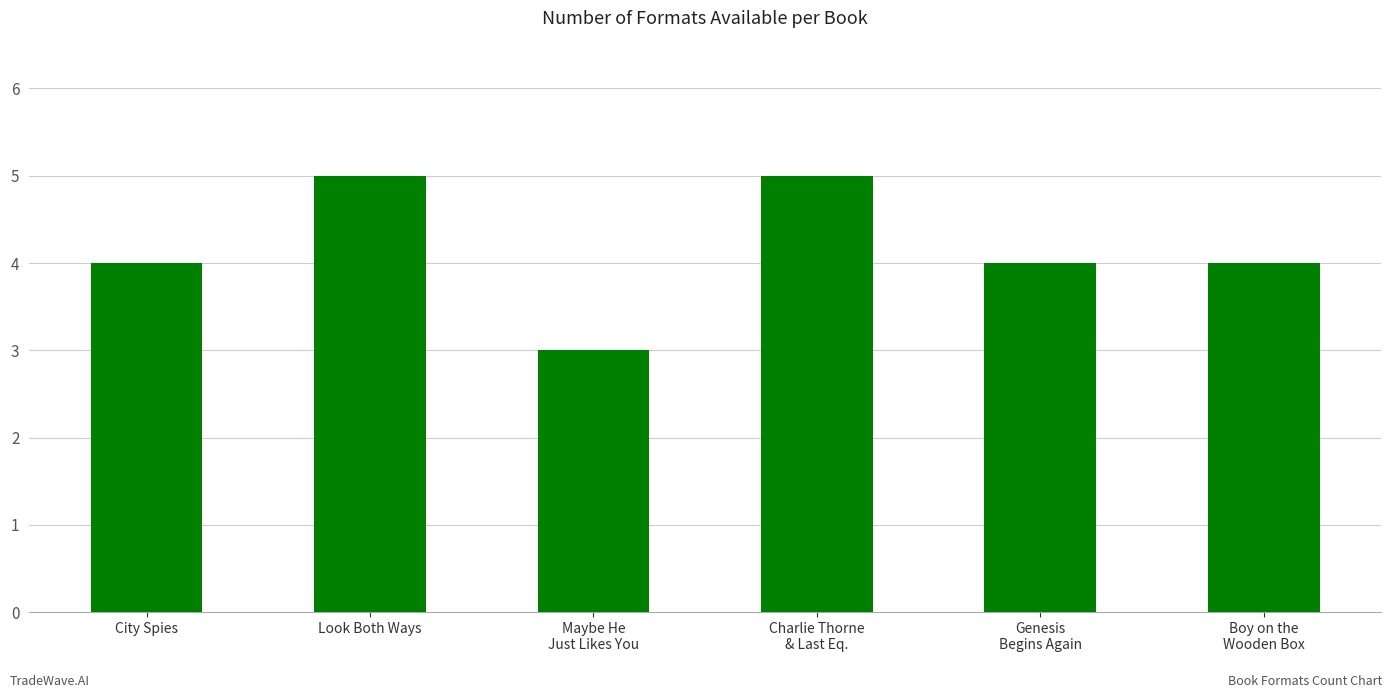

What is the label of the 1st bar from the right?

Boy on the
Wooden Box